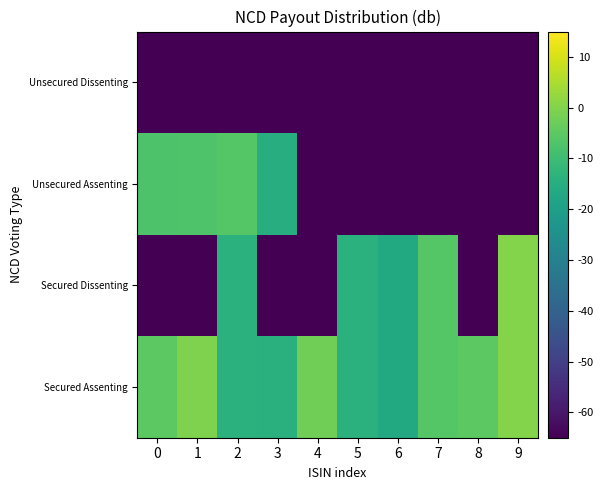

What is the spread (max minus min) of values at 3?

50.9